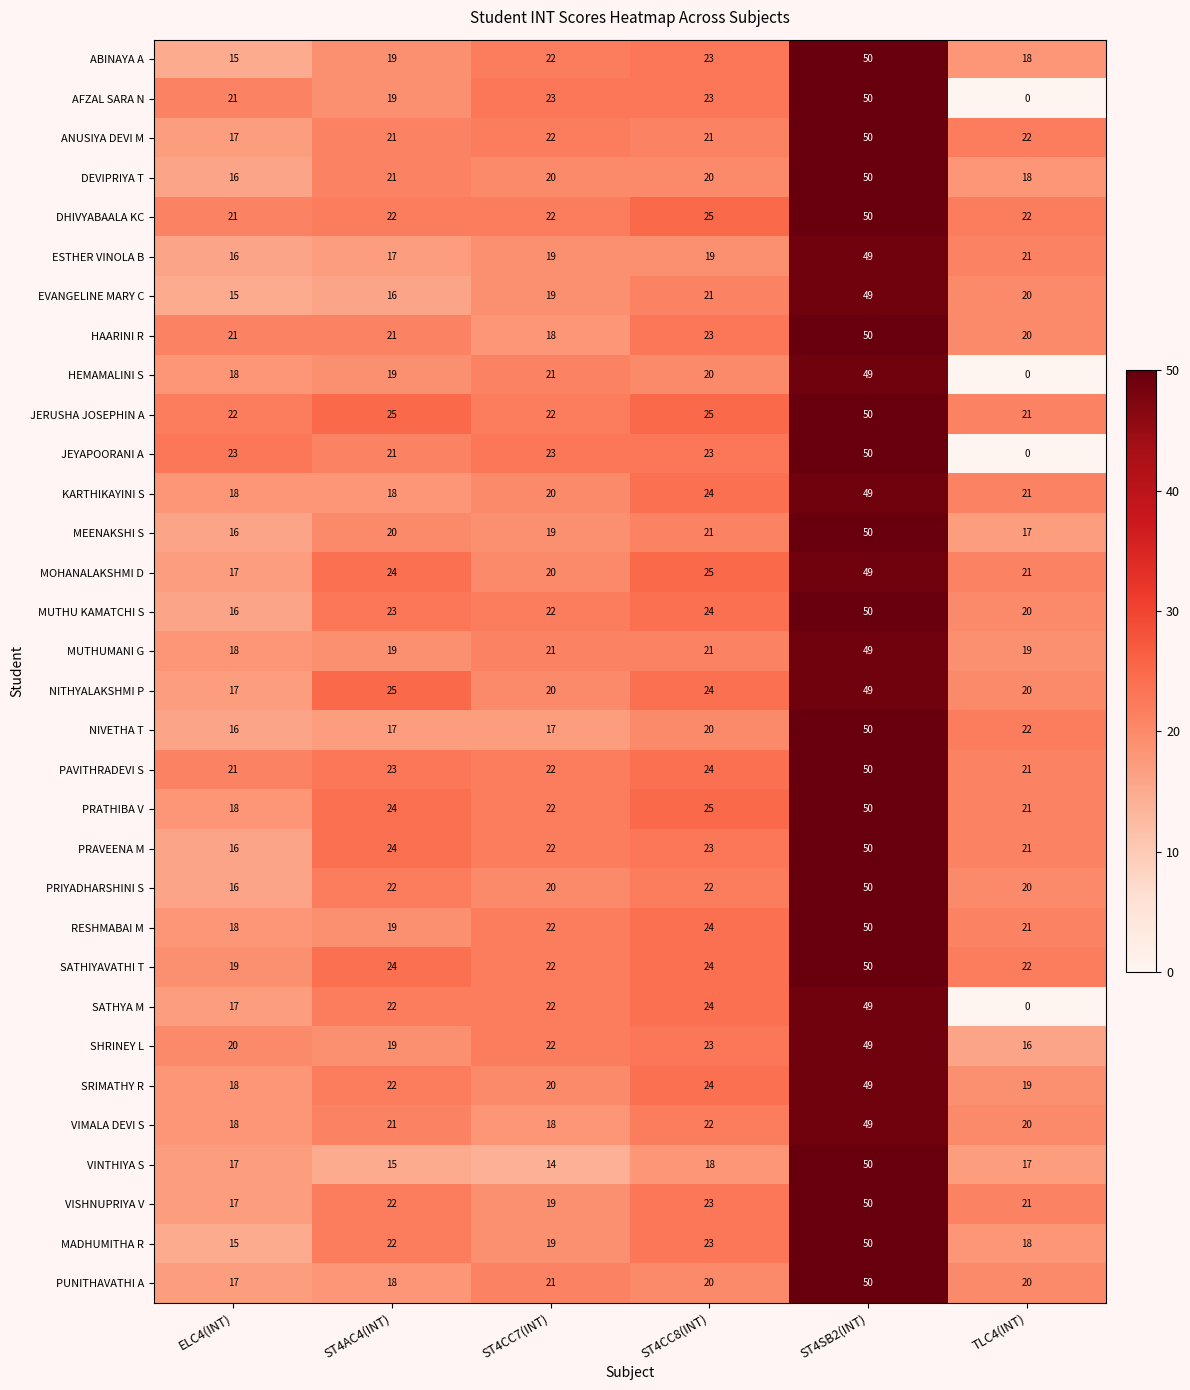

What is the spread (max minus min) of values at ST4CC7(INT)?

9